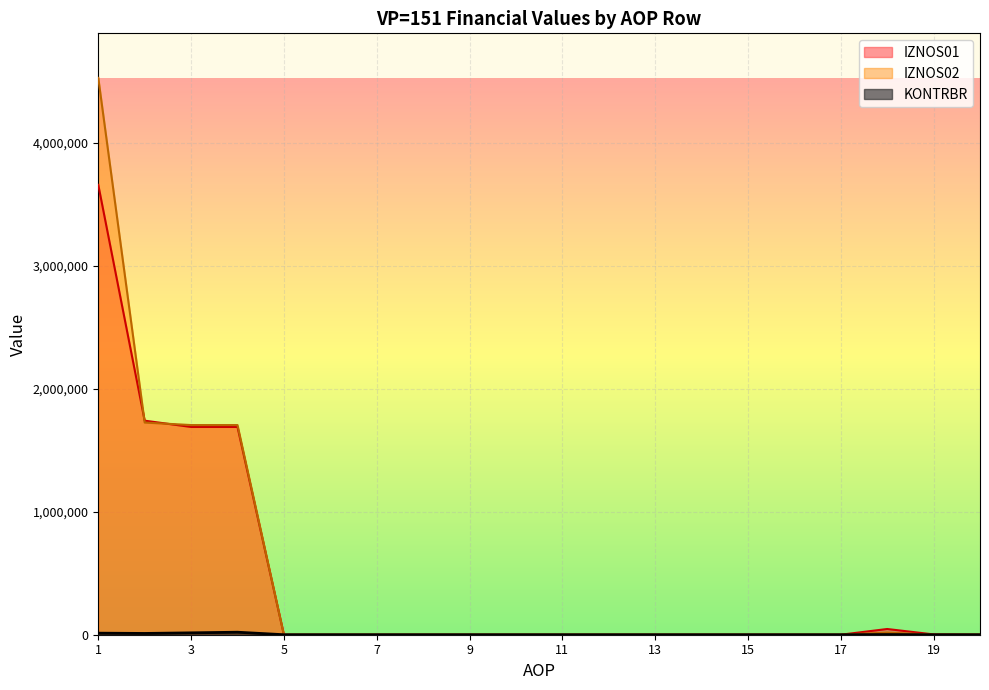

True or false: KONTRBR has a value of 7962 at 33.

False